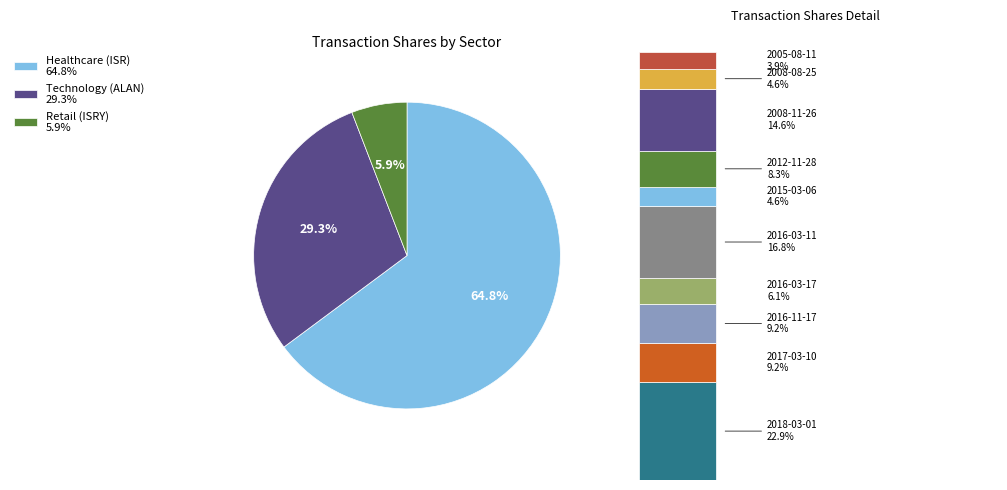

Combined, do 2008-08-25 and 2016-03-11 account for over 50%?

No